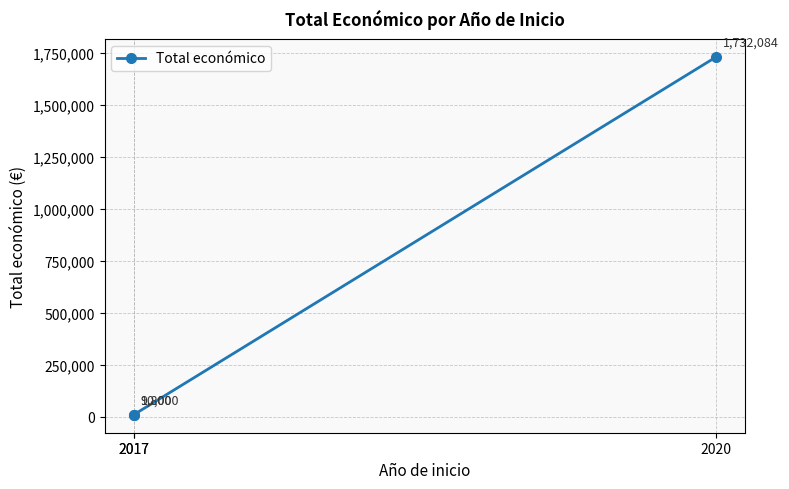

Reading left to right, list all the values displayed in this chart.

9800	10000	1732084